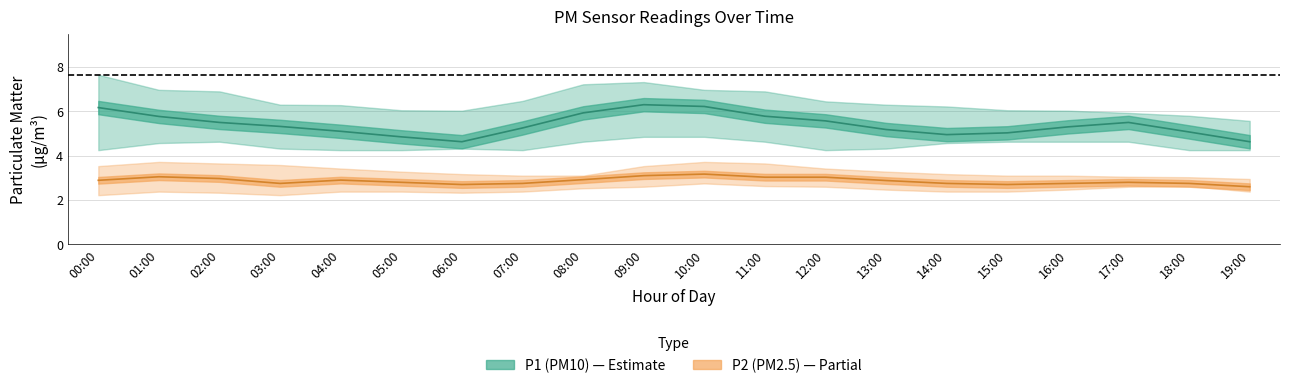

Which category has the highest value in the P2 (PM2.5) series?

10:00